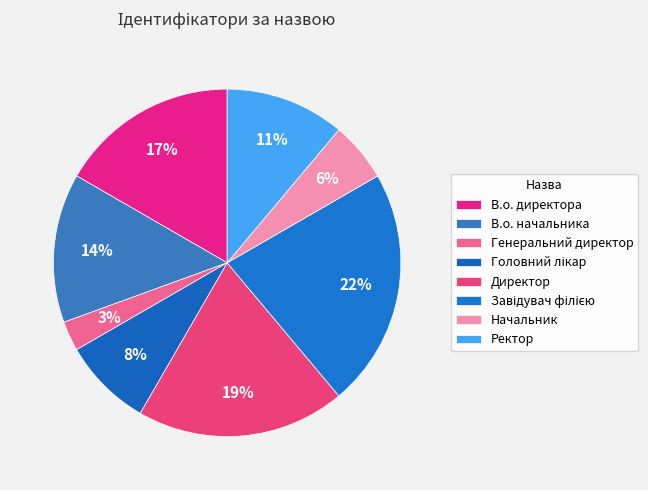

Is there any slice that represents more than half of the pie?

No